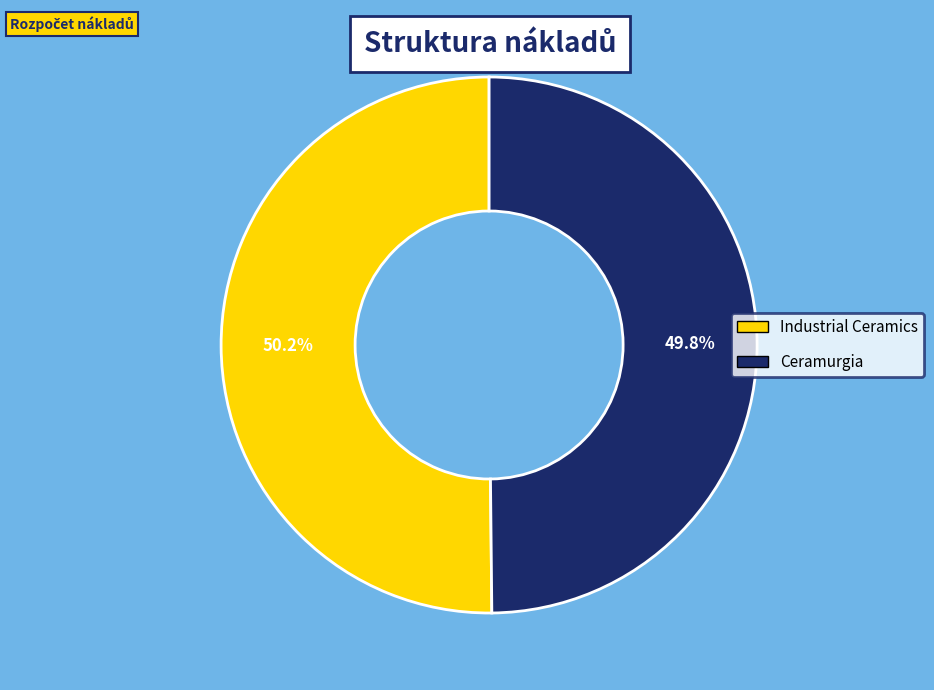

Combined, what portion of the pie is Ceramurgia and Industrial Ceramics?

100.0%